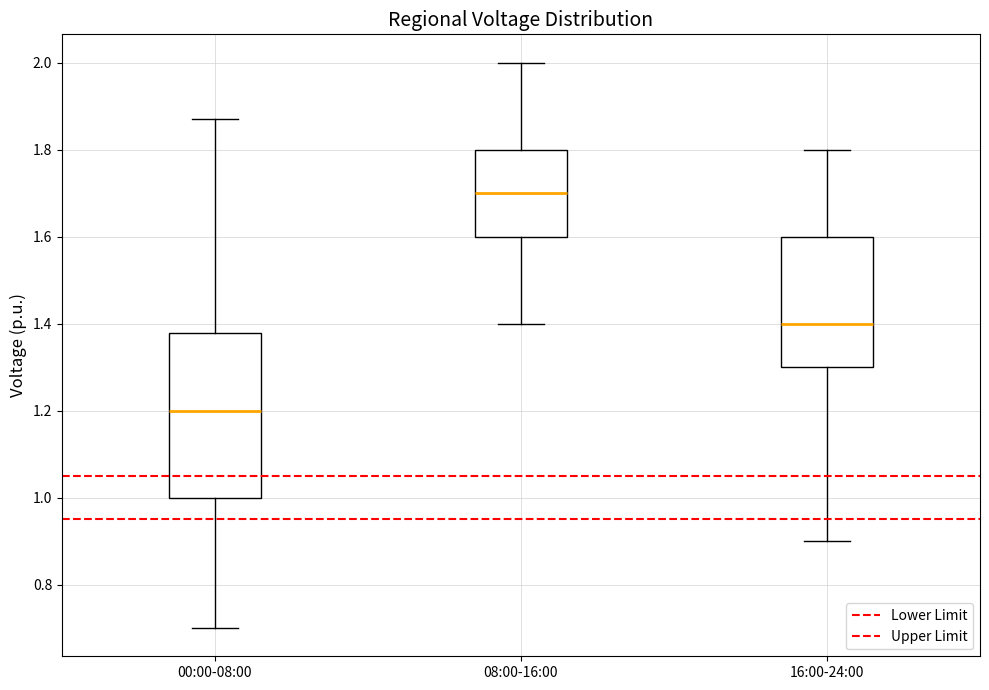

Which box has the lowest median line?

00:00-08:00